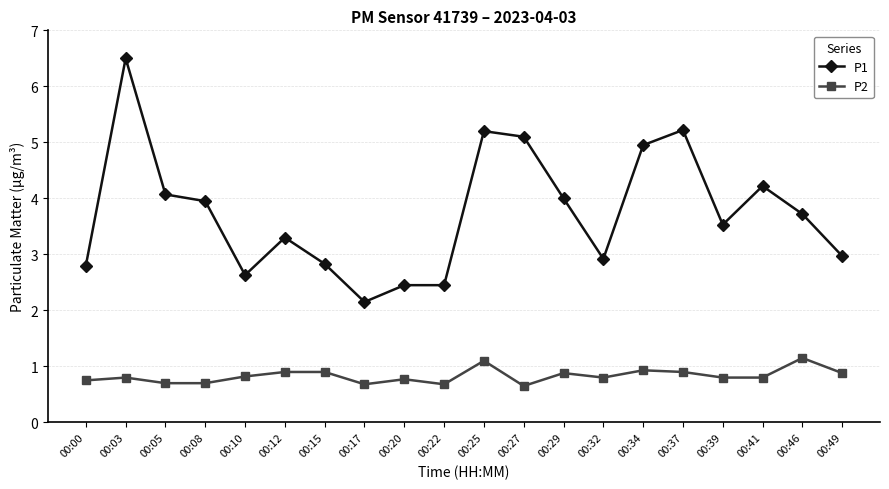

What is the sum of the P1 values at 00:39 and 00:05?

7.6